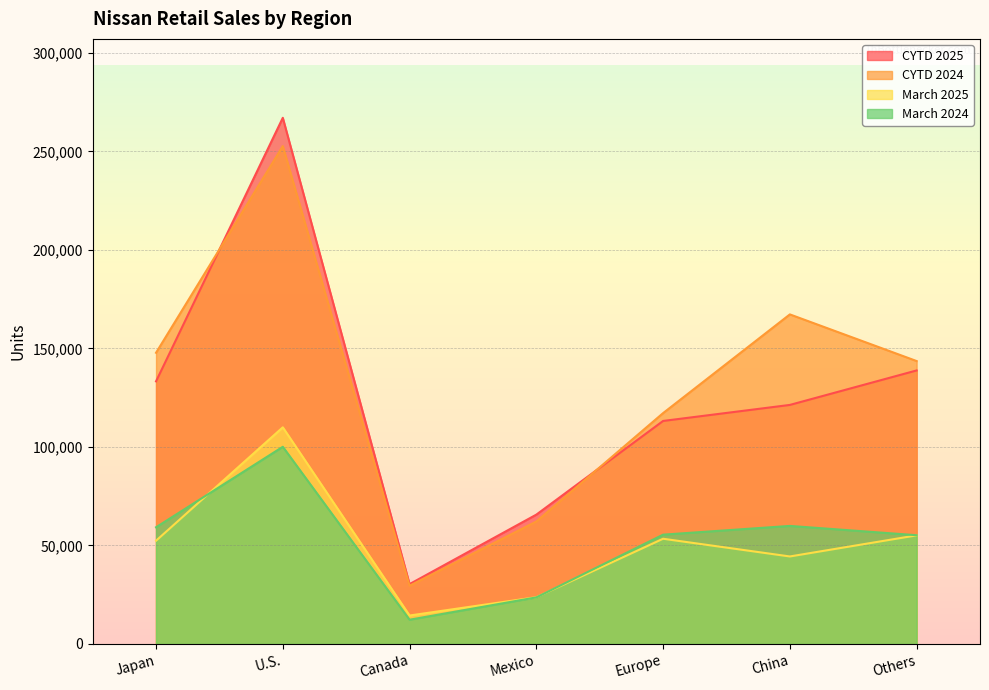

The value of March 2024 at Europe is 55479. True or false?

True